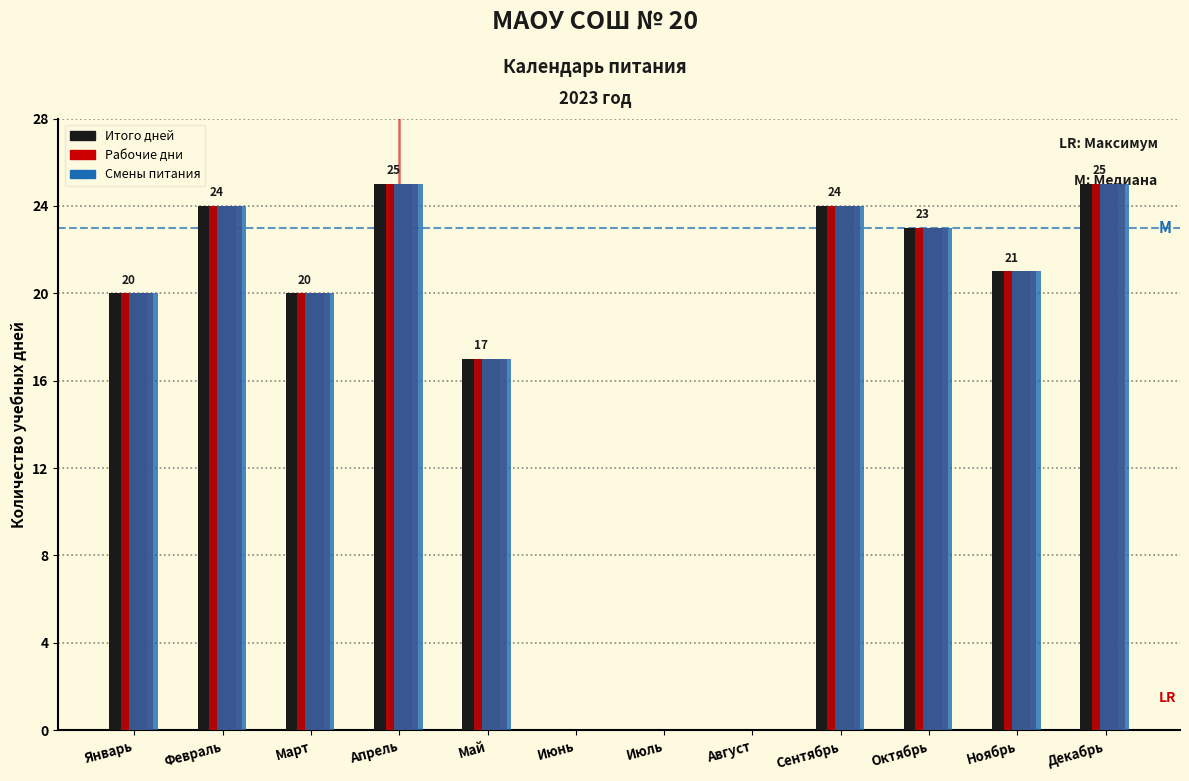

Is it true that Итого дней equals 40 at Апрель?

False